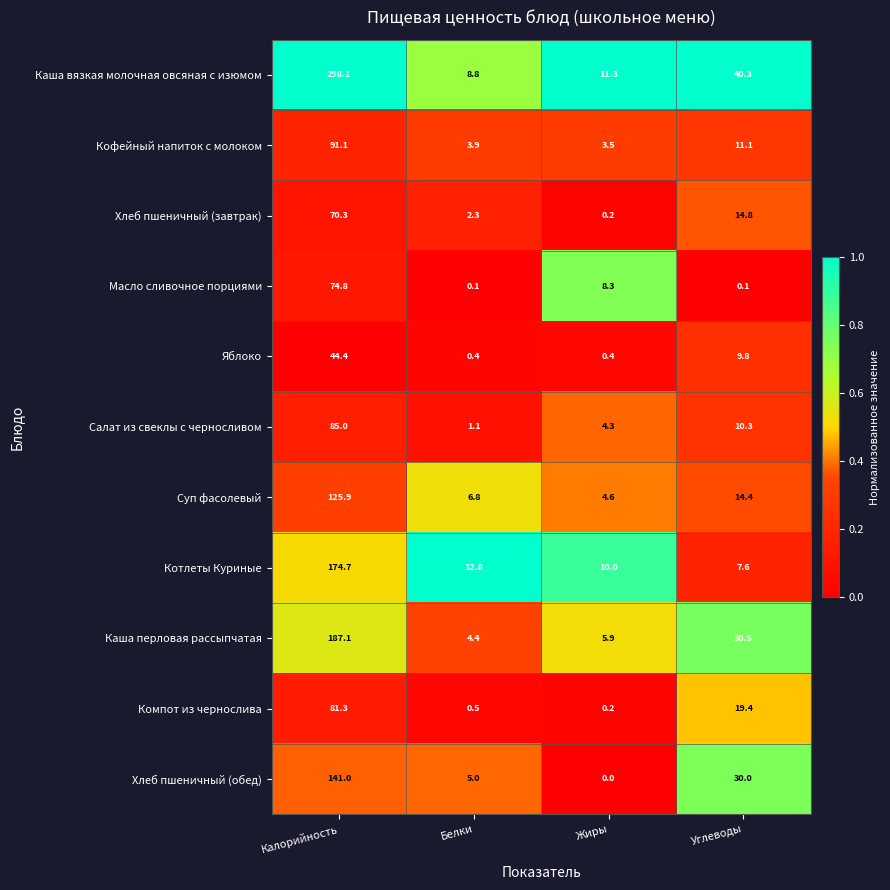

Rank the series by their maximum value, from lowest to highest.

Яблоко, Хлеб пшеничный (завтрак), Масло сливочное порциями, Компот из чернослива, Салат из свеклы с черносливом, Кофейный напиток с молоком, Суп фасолевый, Хлеб пшеничный (обед), Котлеты Куриные, Каша перловая рассыпчатая, Каша вязкая молочная овсяная с изюмом